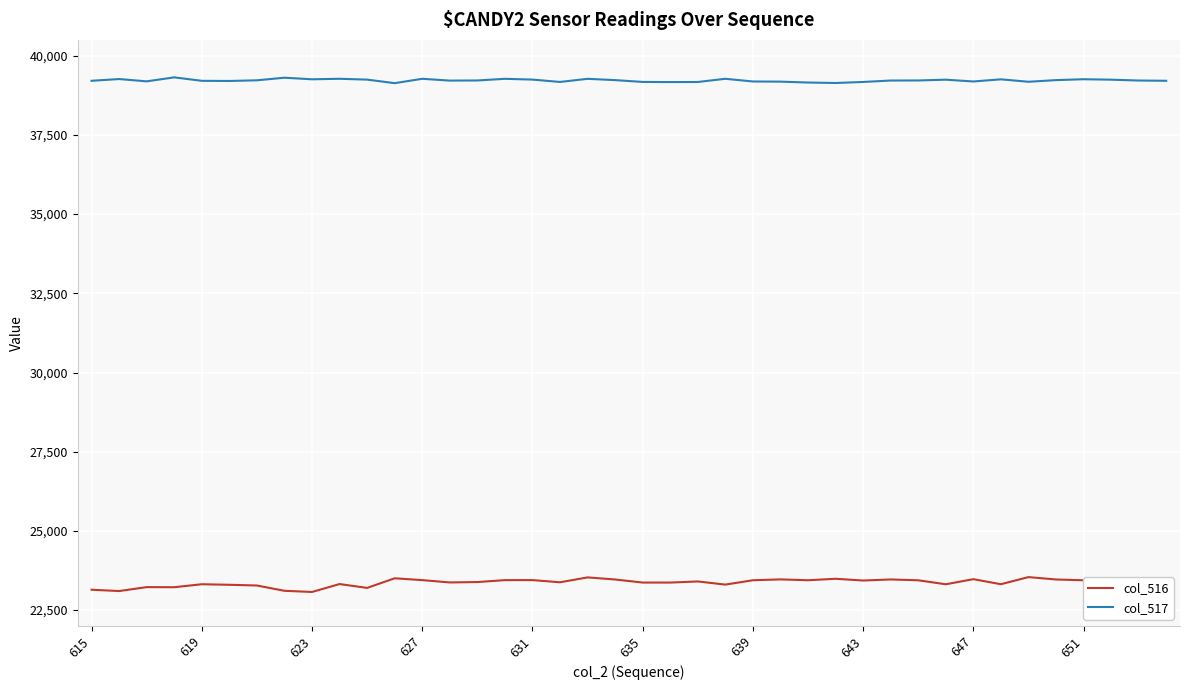

Which series has the largest total across all categories?

col_517